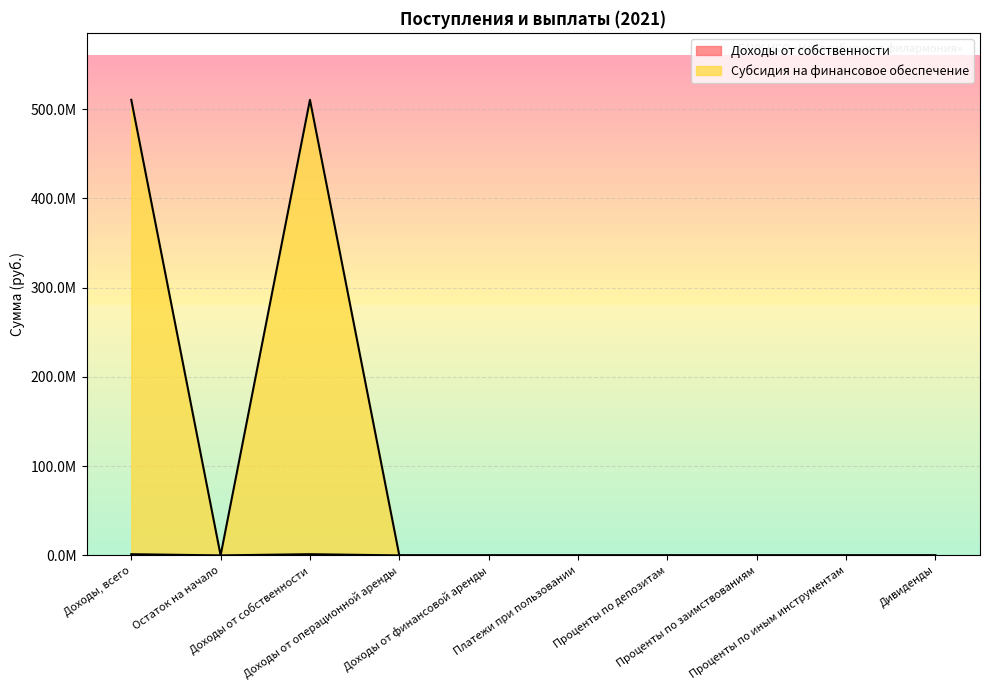

True or false: Доходы от собственности and Субсидия на финансовое обеспечение intersect in this chart.

False